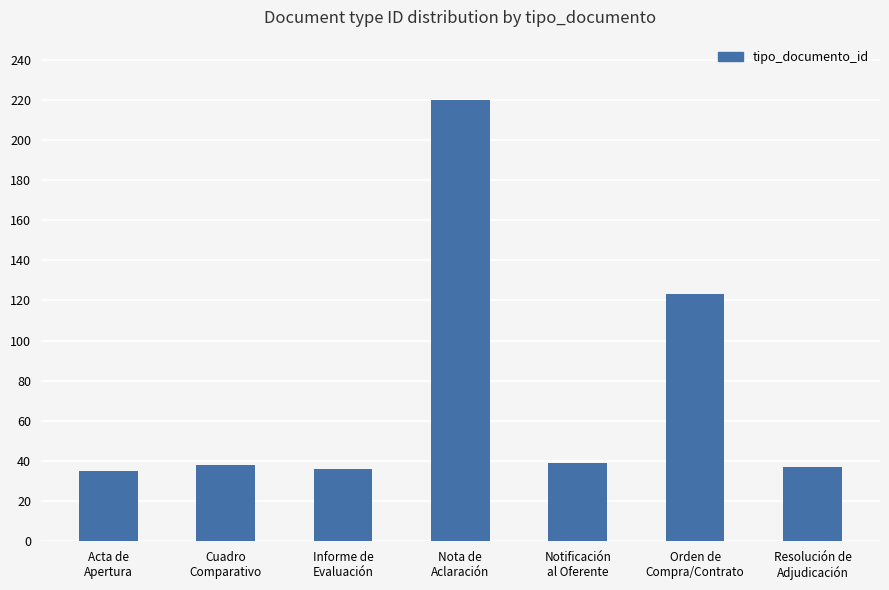

What is the change in value from Cuadro
Comparativo to Resolución de
Adjudicación?

-1